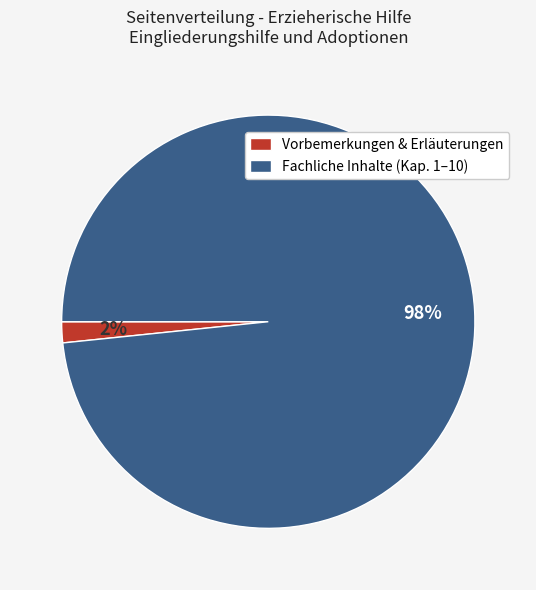

What percentage is the Vorbemerkungen & Erläuterungen slice, to the nearest percent?

2%